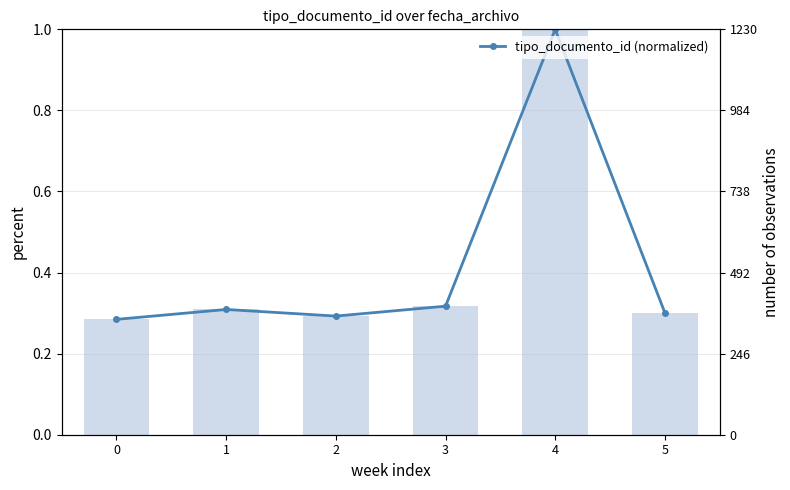

What is the sum of all num observation per week values?

2.5